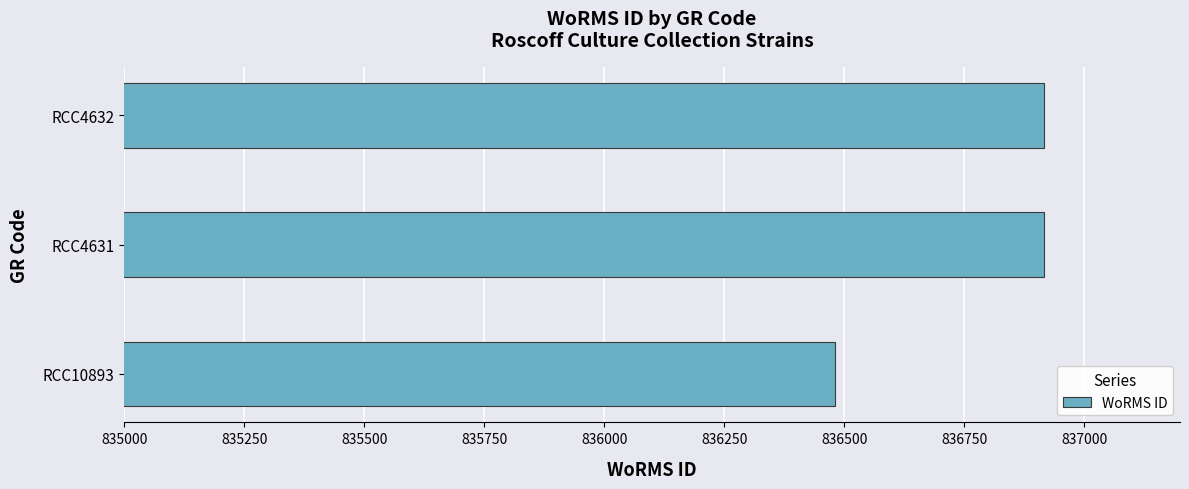

How many values are between 836481 and 836917?

3